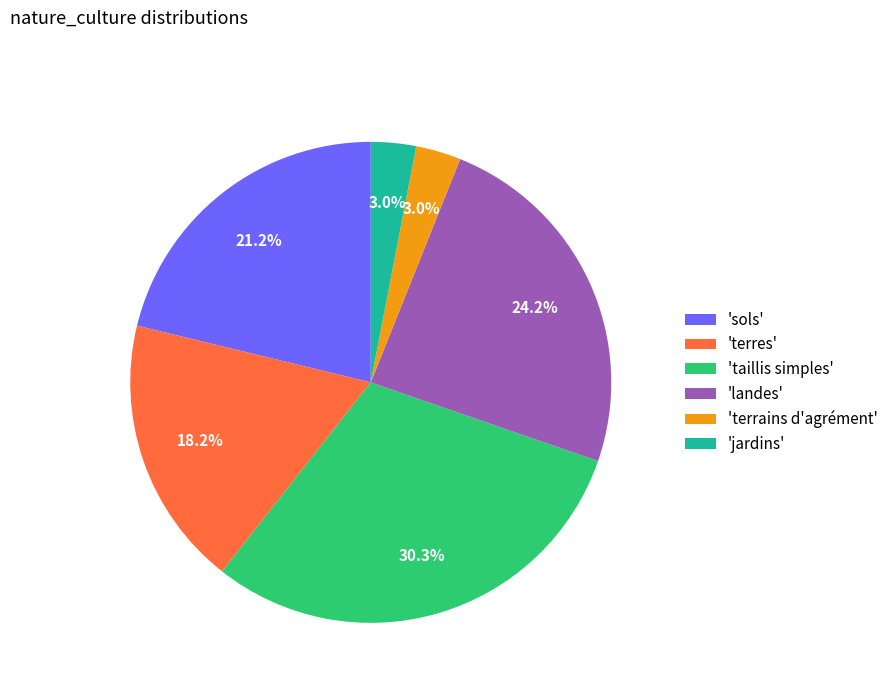

Which has a higher value, 'terres' or 'jardins'?

'terres'